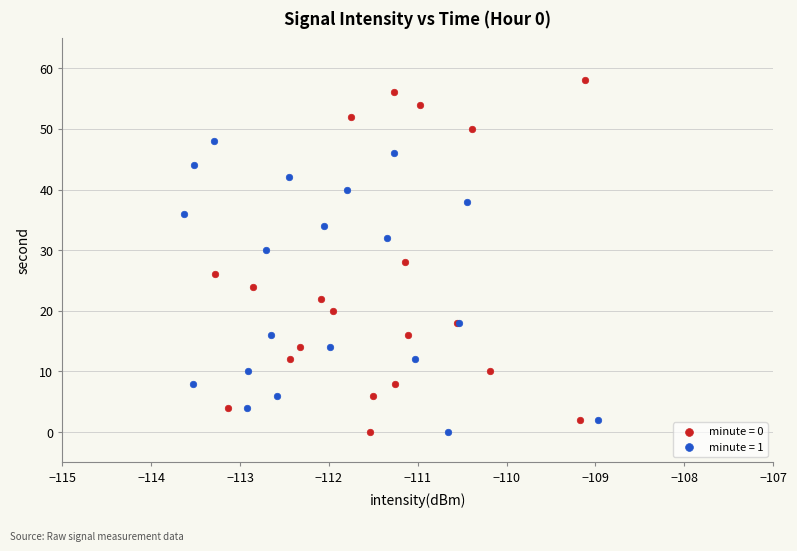

Which series contains the highest Y value?

minute = 0